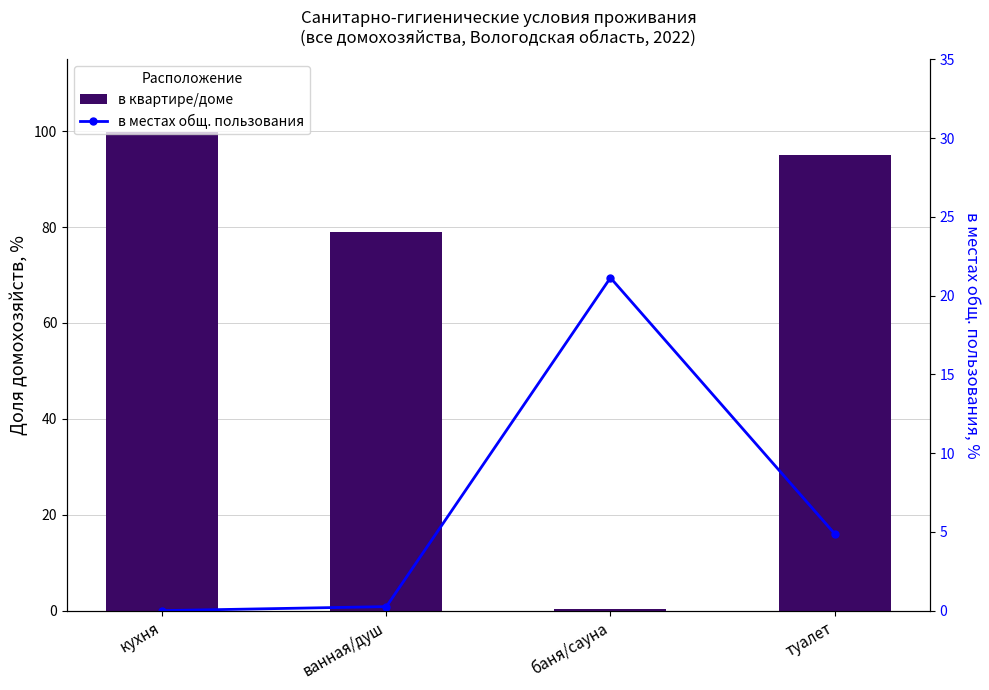

What is the spread (max minus min) of values at туалет?

90.2